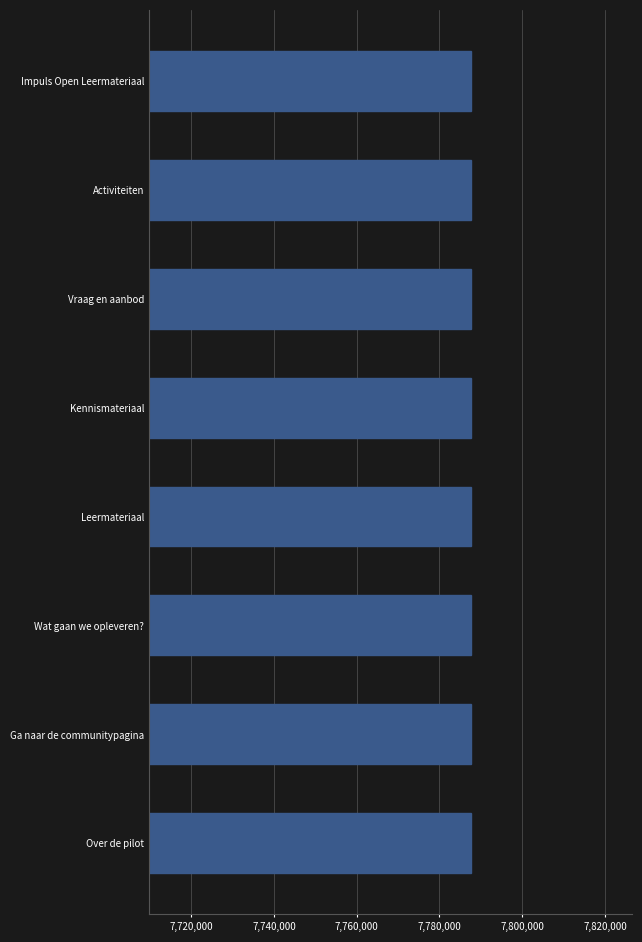

What is the ratio of the value at Activiteiten to the value at Over de pilot?

1.0